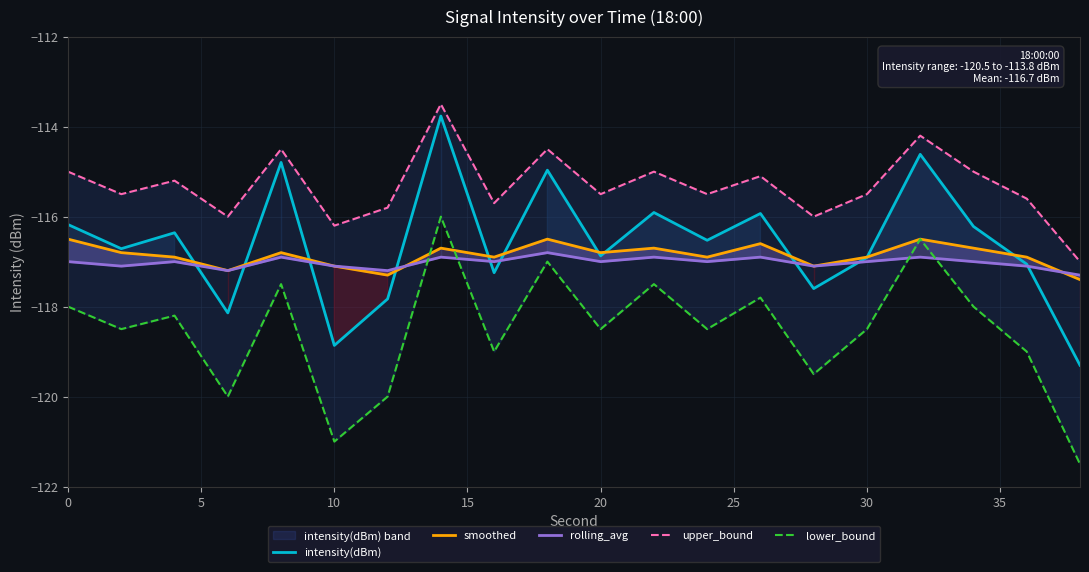

The value of intensity(dBm) at 10 is -164.9. True or false?

False